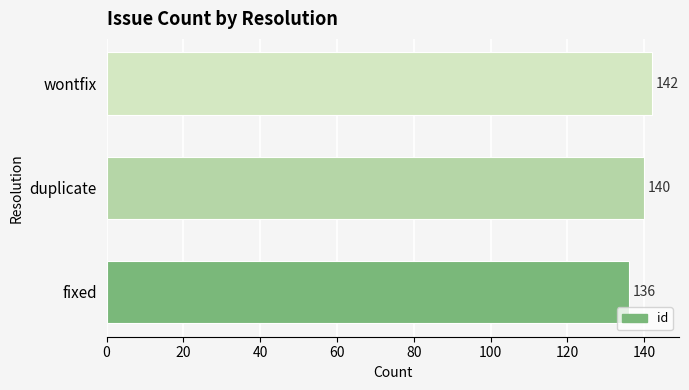

The chart shows a value of 142 at wontfix. True or false?

True